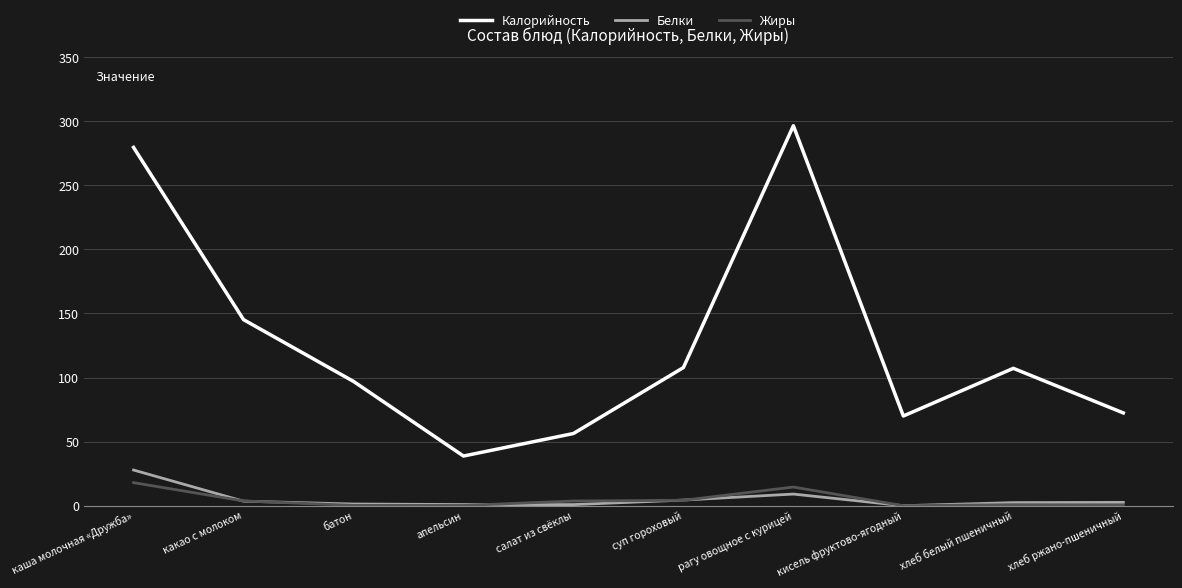

What is the greatest value displayed?

296.5